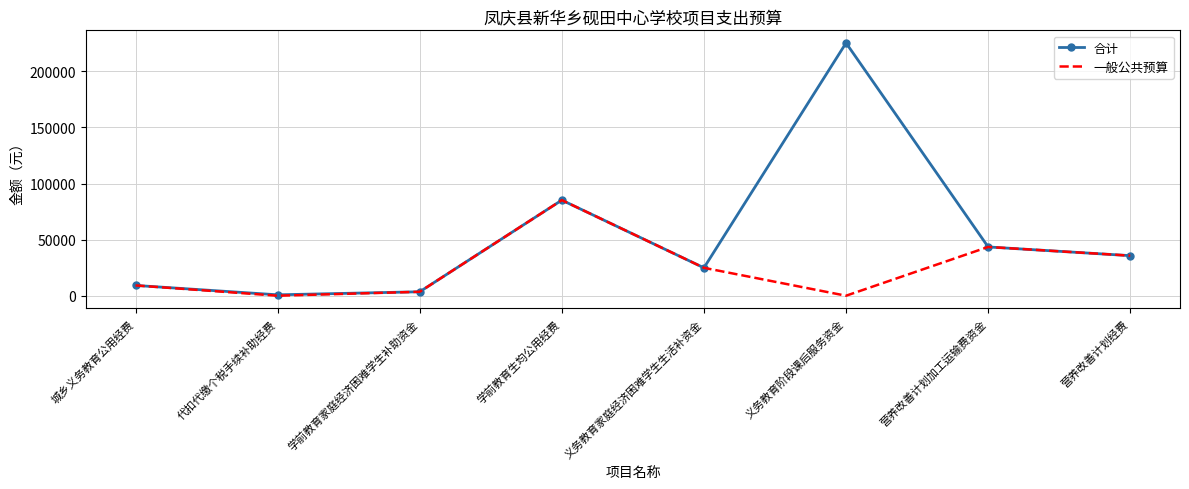

Where is the first local maximum for 一般公共预算?

学前教育生均公用经费